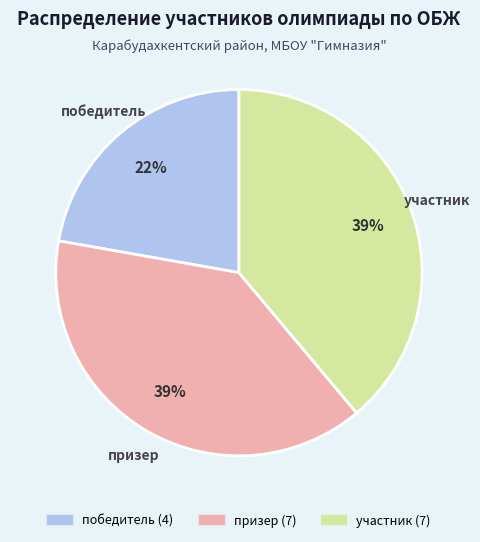

What is the ratio of the value at призер to the value at участник?

1.0